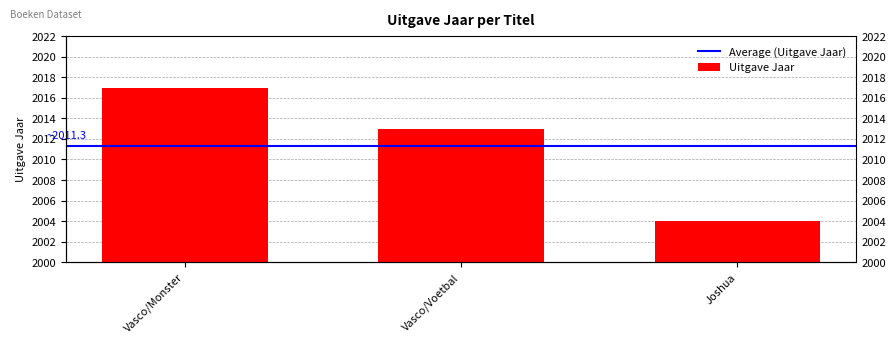

Are the bars grouped side by side (vs. stacked)?

No